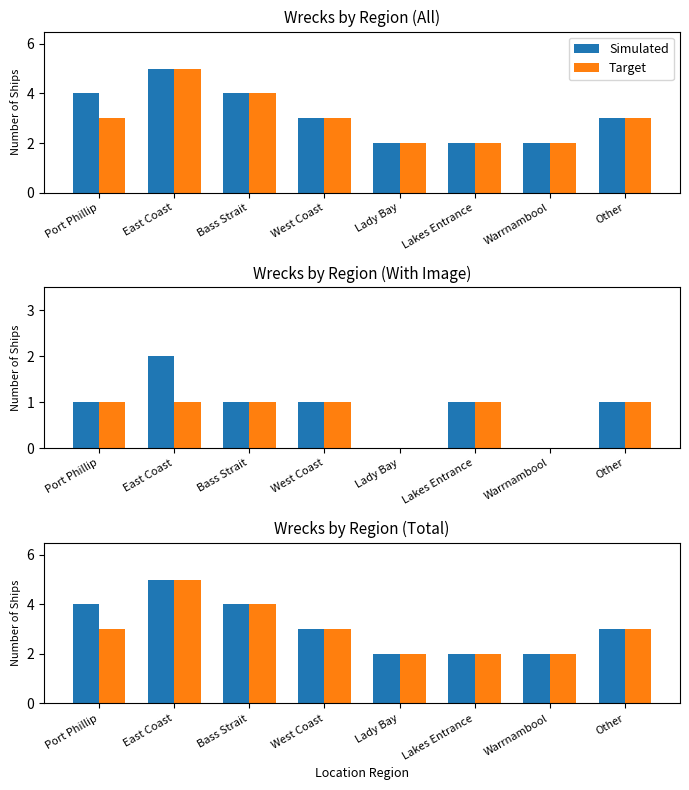

At which label is Simulated closest to 3?

West Coast